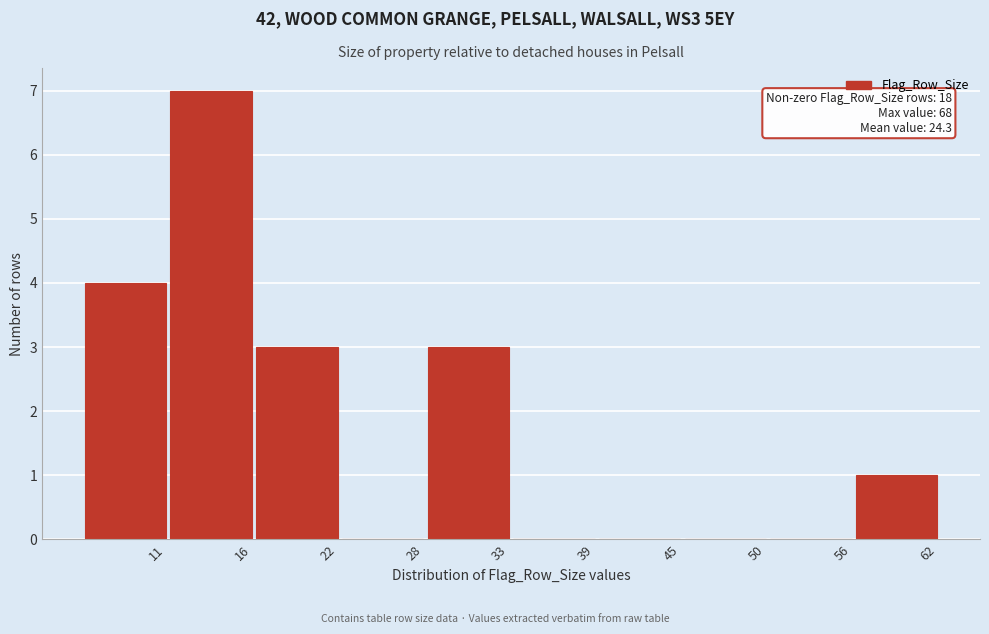

Reading left to right, list all the values displayed in this chart.

11=4	16=7	22=3	28=0	33=3	39=0	45=0	50=0	56=0	62=1